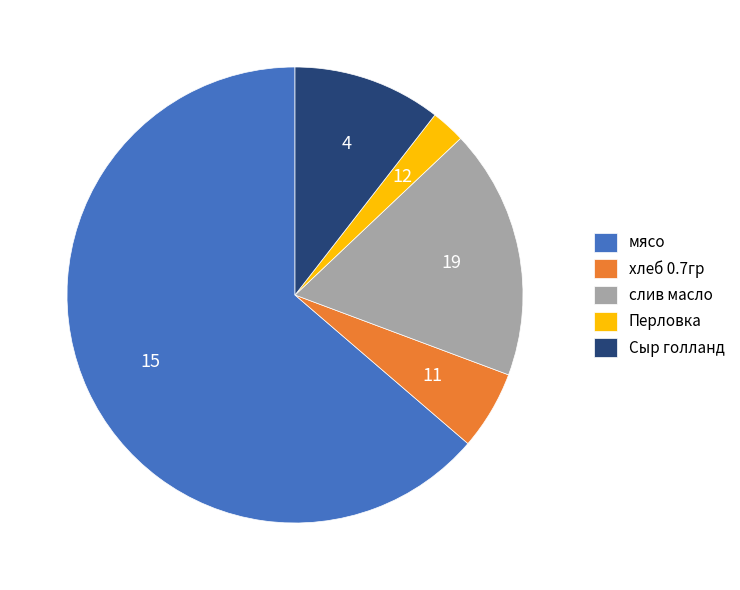

Approximately how many times larger is the value at мясо compared to Сыр голланд?

6.1